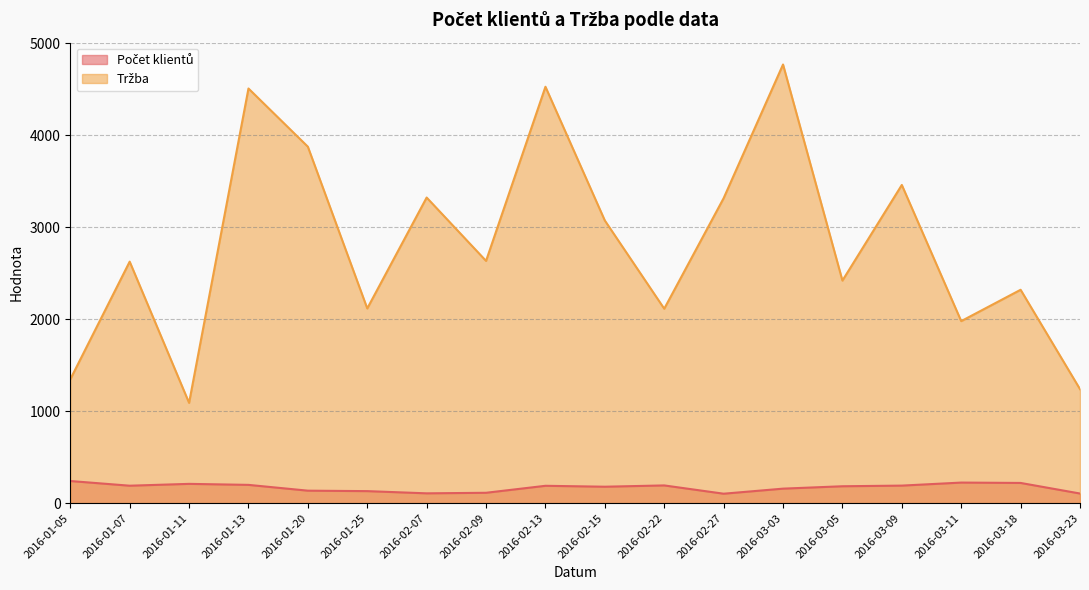

In Počet klientů, how many points are lower than both neighbors (excluding endpoints)?

4